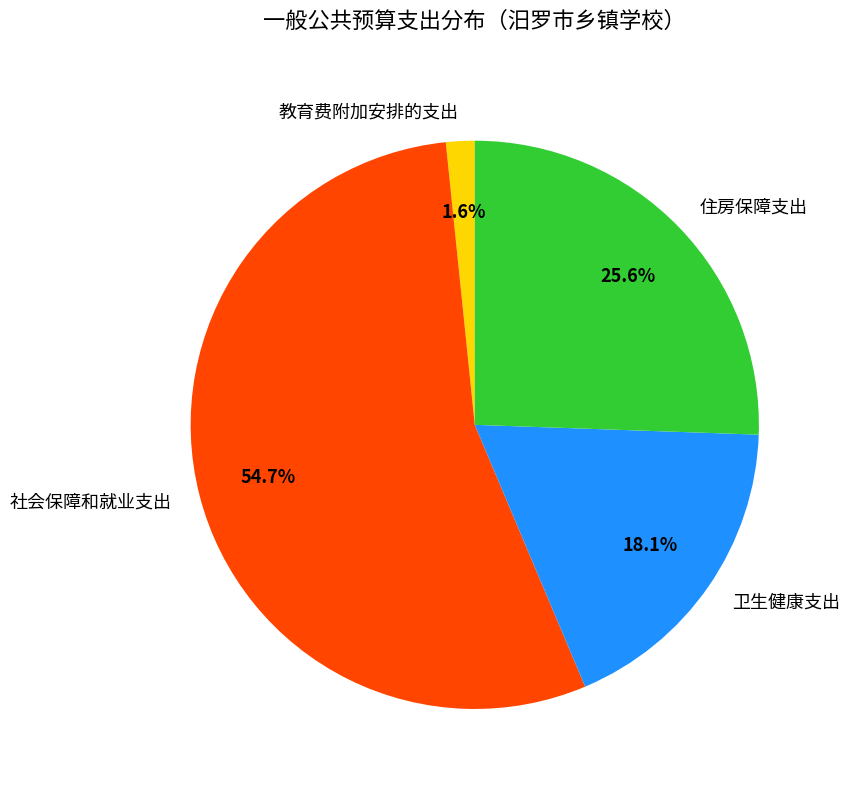

What is the largest slice in the pie chart?

社会保障和就业支出